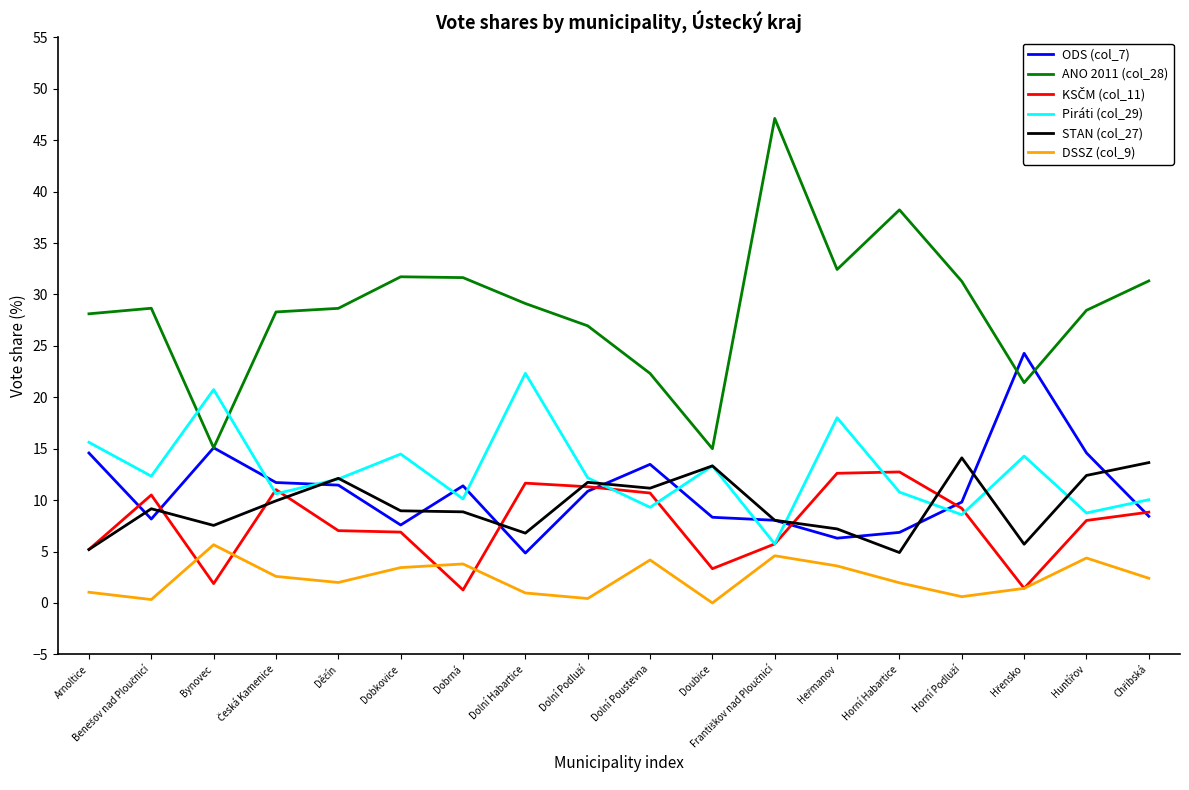

What position from the left is Dolní Poustevna?

10